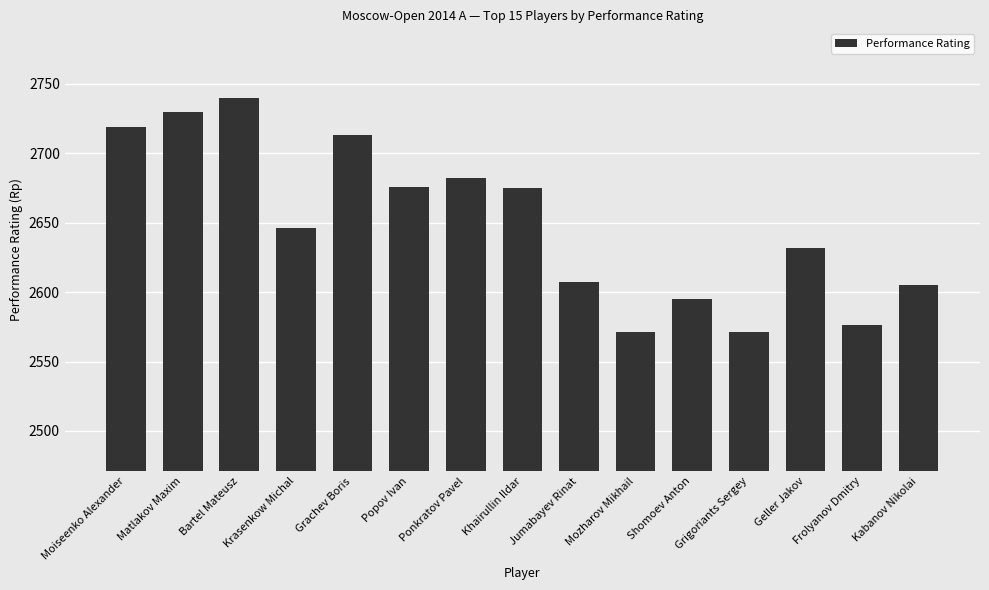

How many values are below 2646?

7